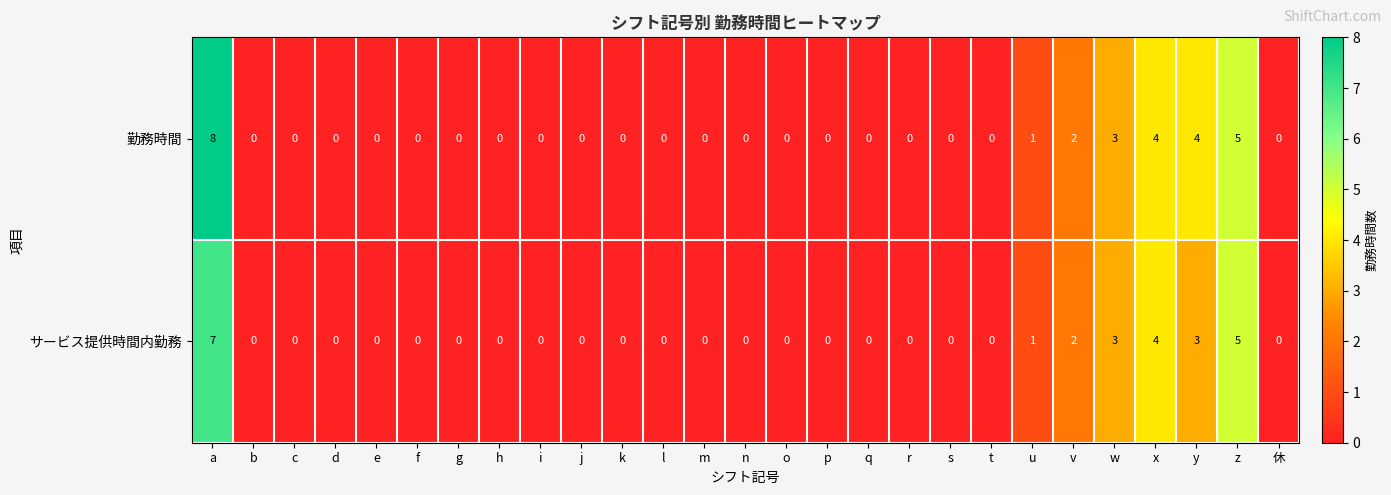

Rank the series by their average value, from lowest to highest.

サービス提供時間内勤務, 勤務時間